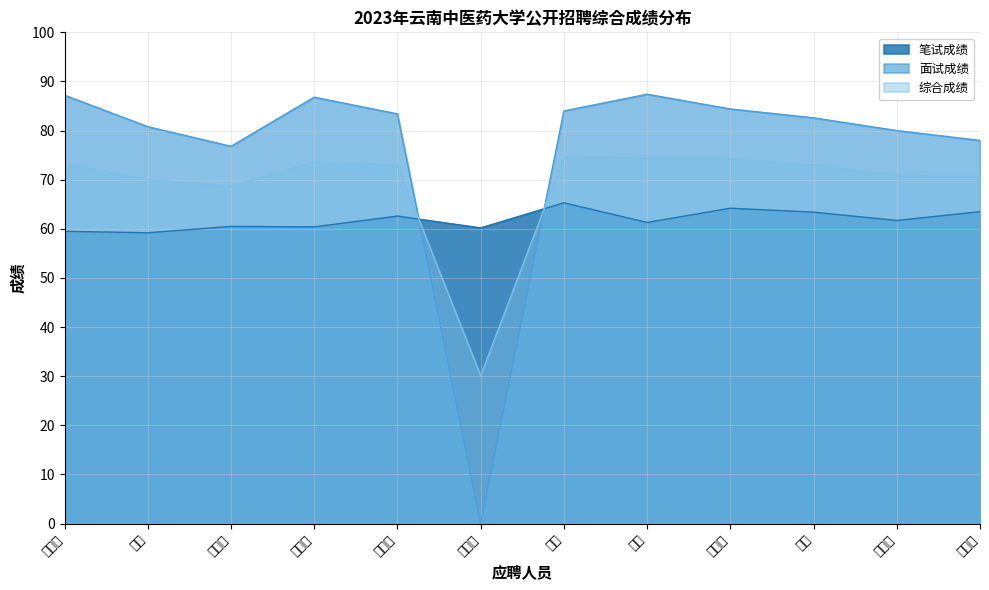

What are all the series names shown in the legend?

笔试成绩, 面试成绩, 综合成绩